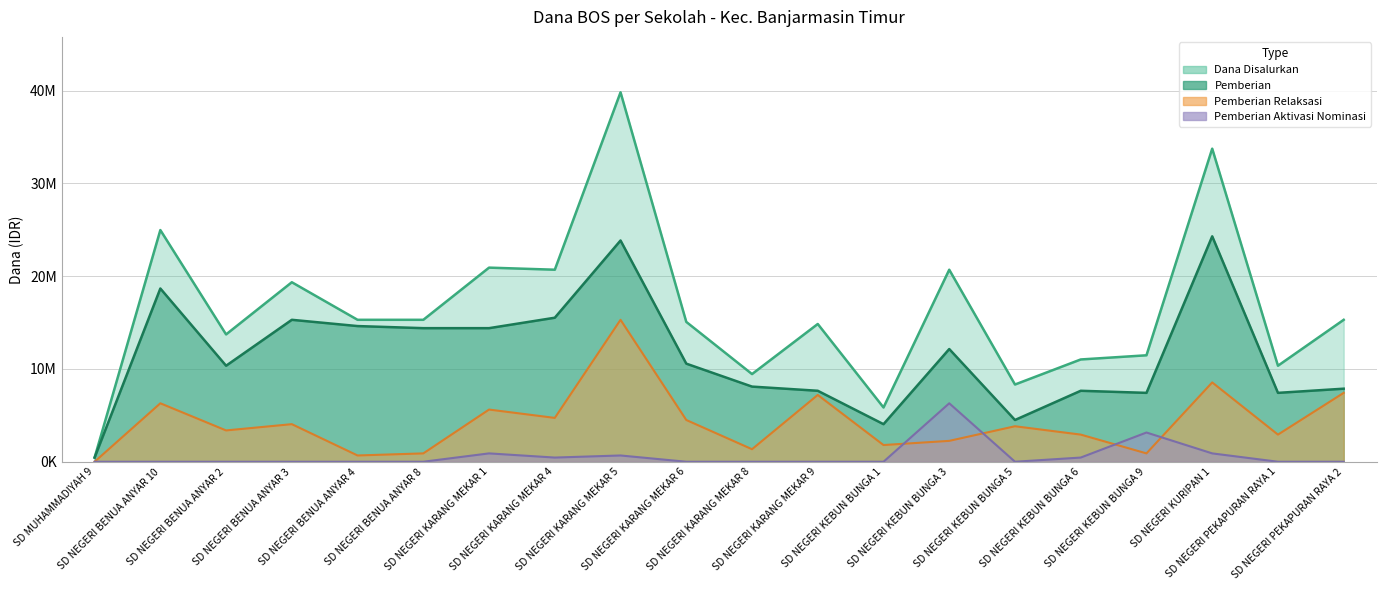

Which series changed the most between SD MUHAMMADIYAH 9 and SD NEGERI PEKAPURAN RAYA 2?

Dana Disalurkan